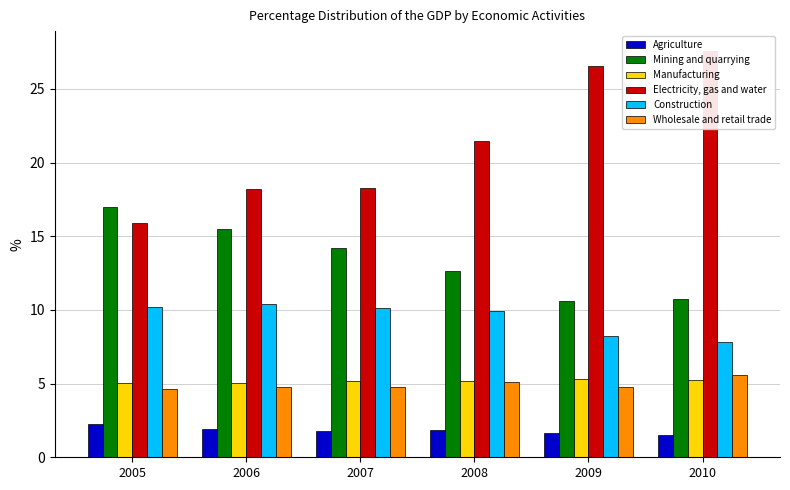

True or false: Mining and quarrying has a value of 17.1 at 2008.

False